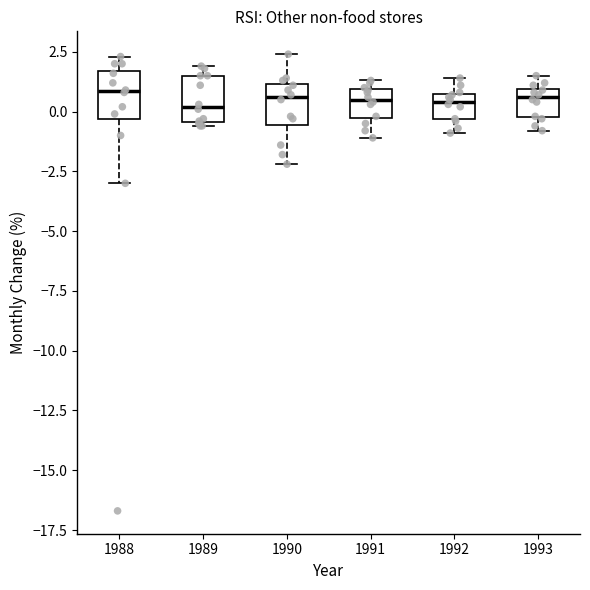

Reading left to right, read every box against the y-axis: the position of its median line, the range the box covers, and the ends of its whiskers. The values are not printed on the chart, so give them approximately, as read against the axis.

1988: median 1.0, box -0.5 to 1.5, whiskers -3.0 to 2.5
1989: median 0.0, box -0.5 to 1.5, whiskers -0.5 (just below the box's lower edge) to 2.0
1990: median 0.5, box -0.5 to 1.0, whiskers -2.0 to 2.5
1991: median 0.5, box -0.5 to 1.0, whiskers -1.0 to 1.5
1992: median 0.5 (just below the box's upper edge), box -0.5 to 0.5, whiskers -1.0 to 1.5
1993: median 0.5, box 0.0 to 1.0, whiskers -1.0 to 1.5